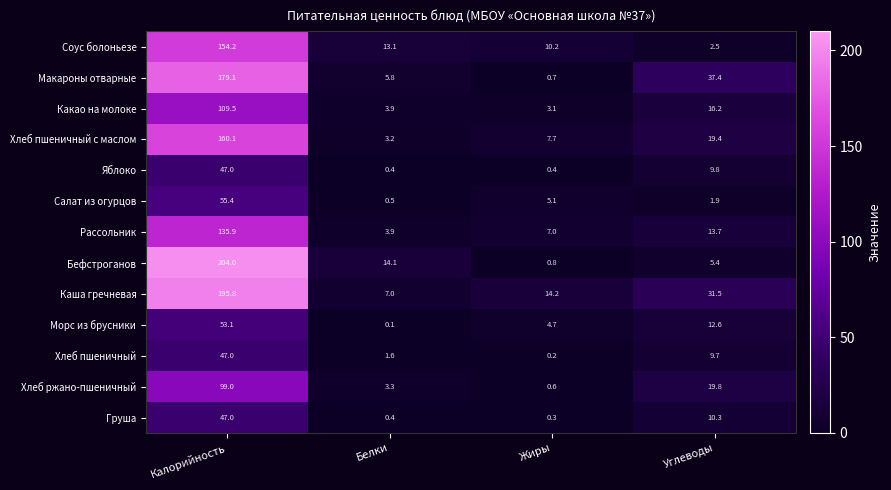

True or false: Яблоко has a value of 0.4 at Жиры.

True